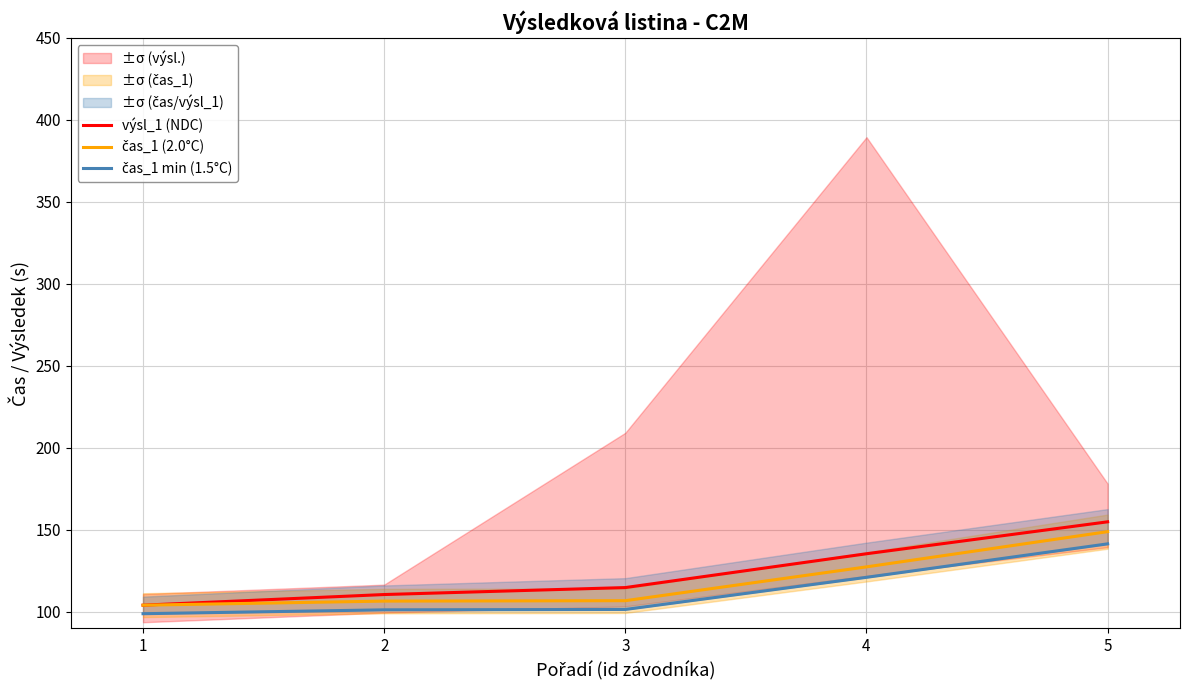

Where does the čas_1 min (1.5°C) series first go above 101?

2